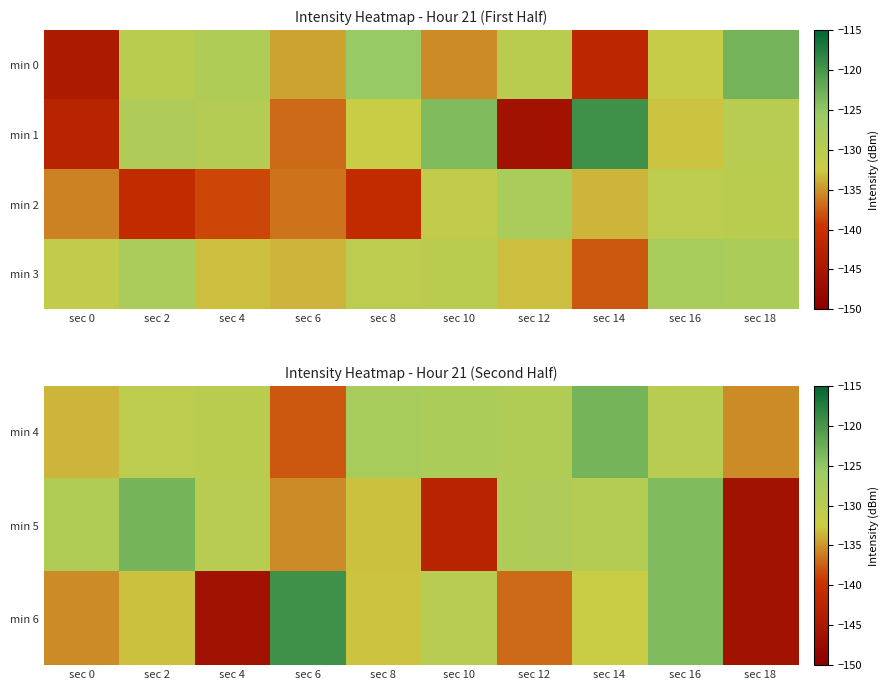

The min 3 series shows -130.0 at sec 10. True or false?

True